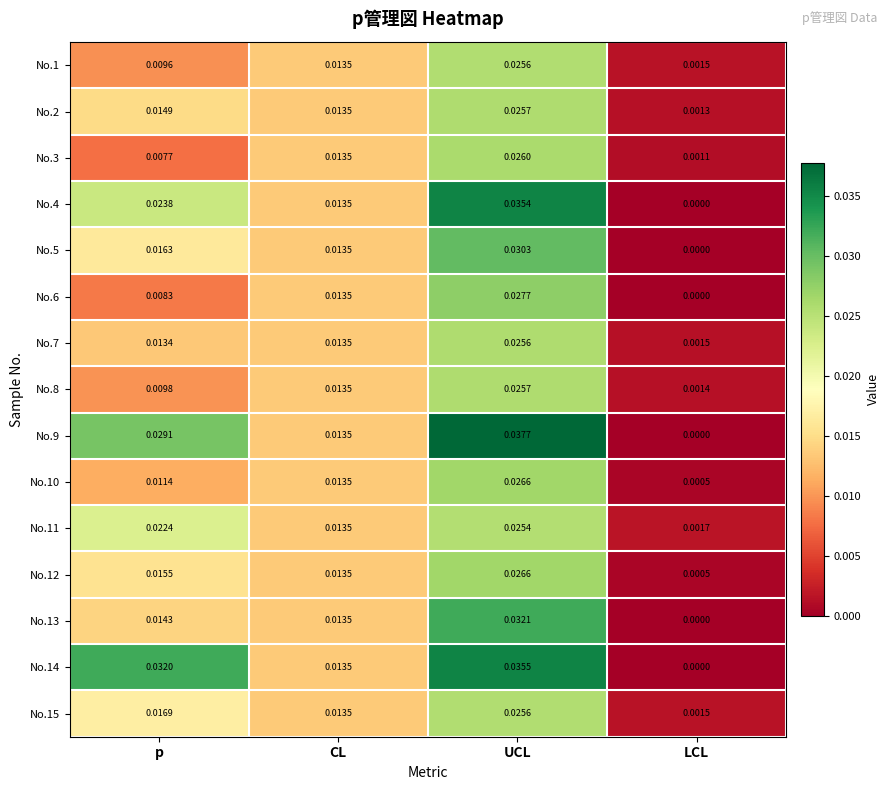

At which category is the sum across all series the highest?

UCL